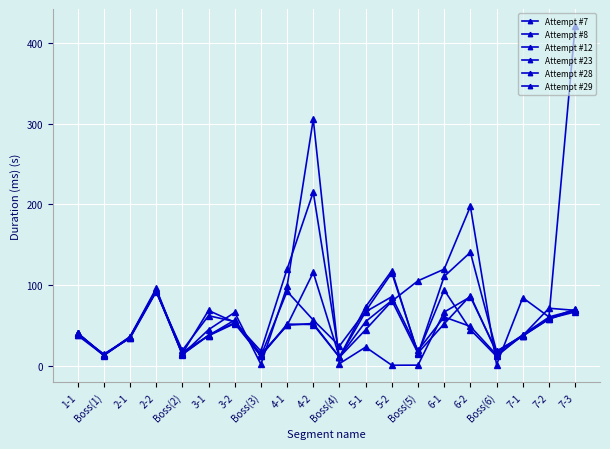

How many lines are shown in the chart?

6